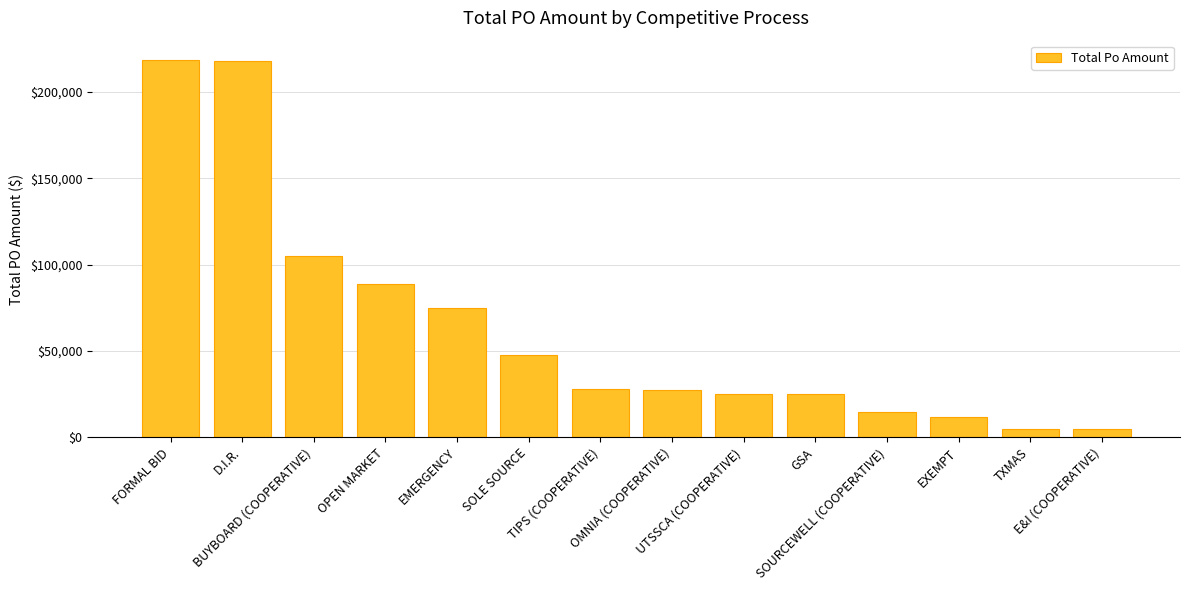

What is the difference between the second highest and minimum values?

213512.0